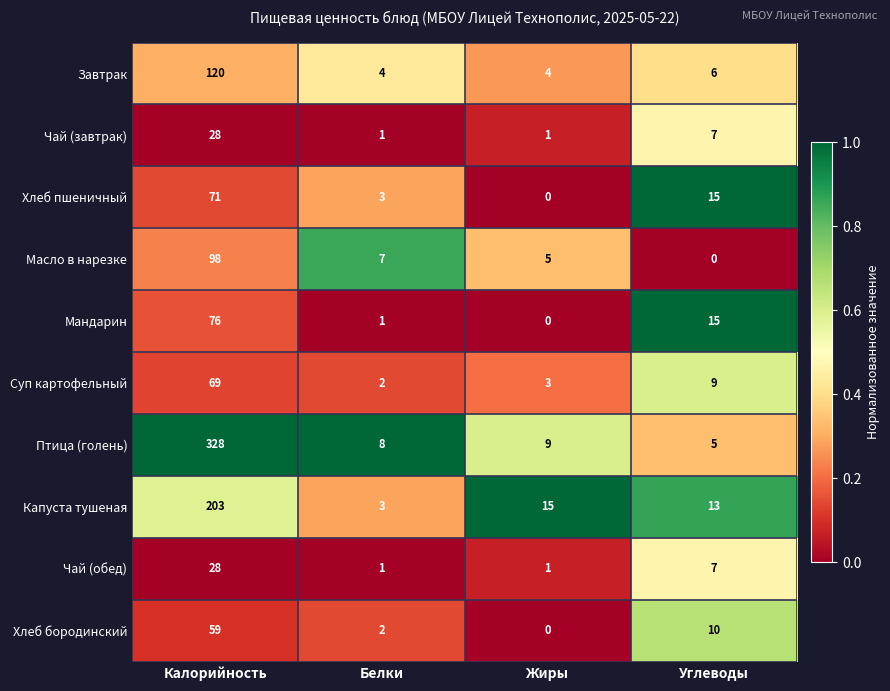

Count the Чай (завтрак) values in the range 1 to 28.

4